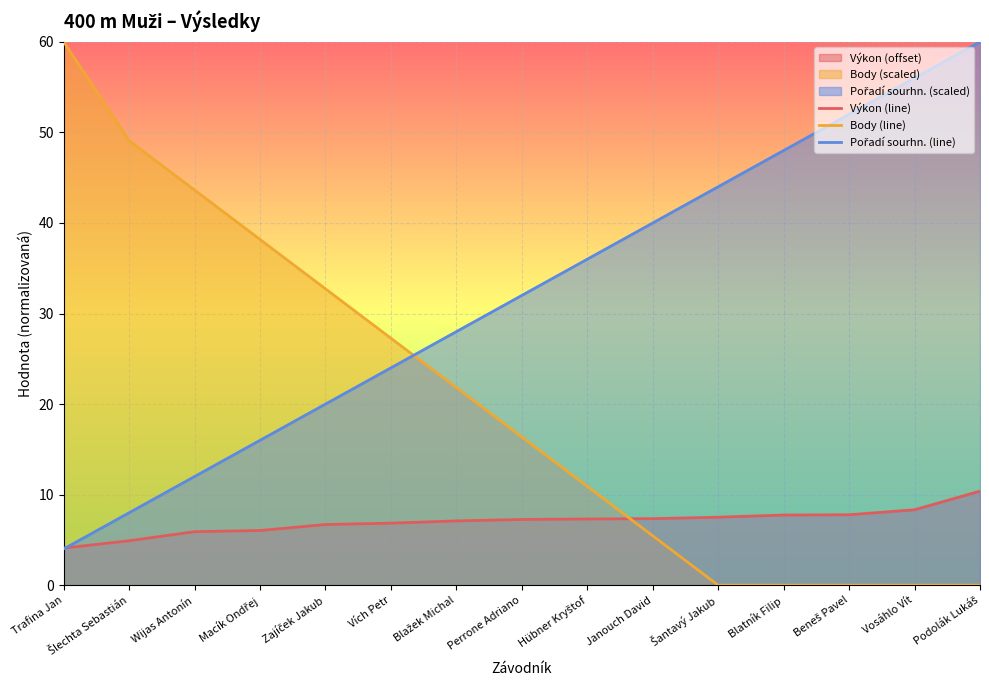

At which category is the sum across all series the highest?

Podolák Lukáš